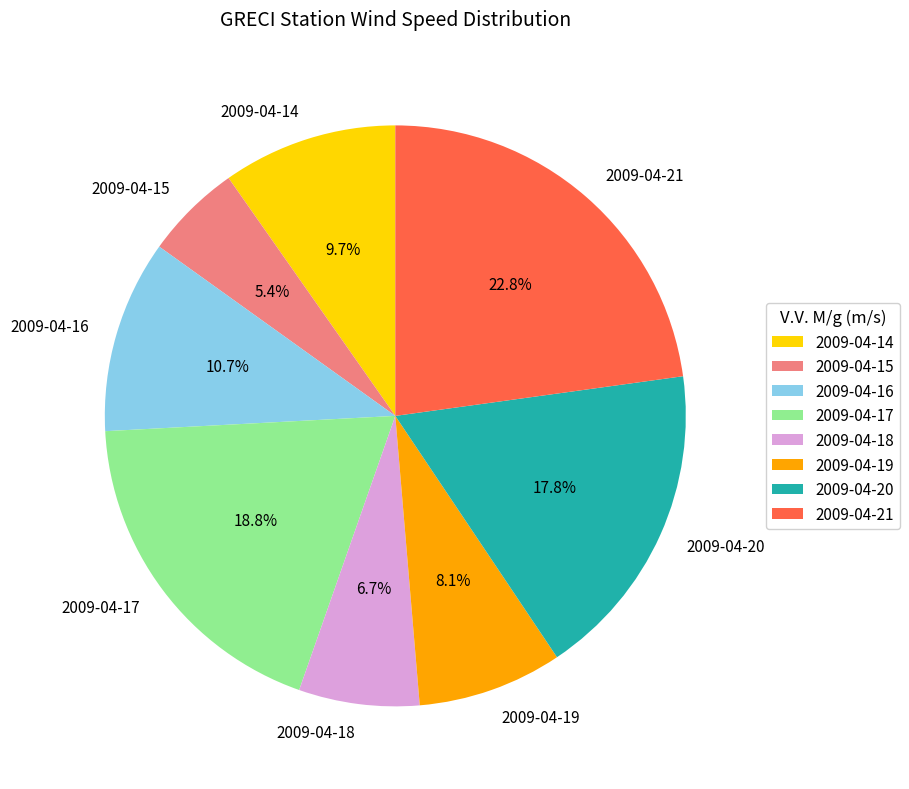

Which category has the biggest portion of the pie?

2009-04-21